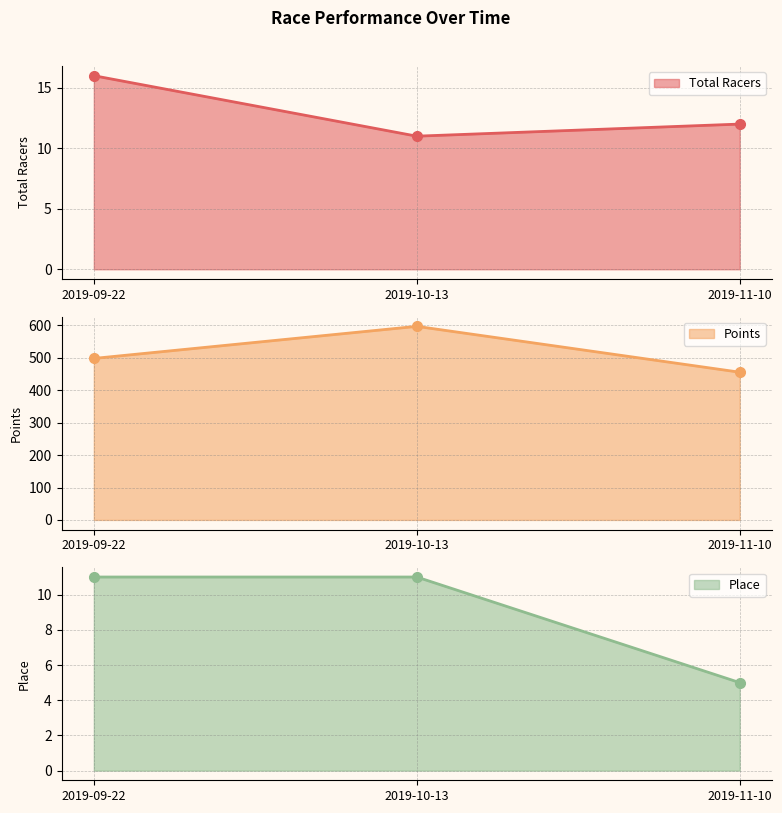

Rank the categories by Place value from lowest to highest.

2019-11-10, 2019-09-22, 2019-10-13